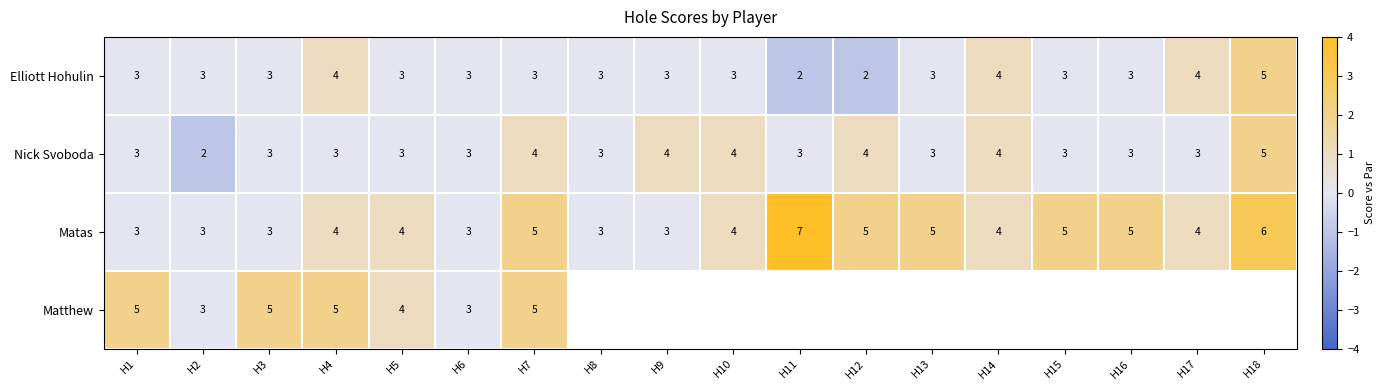

How many categories are shown in the chart?

18